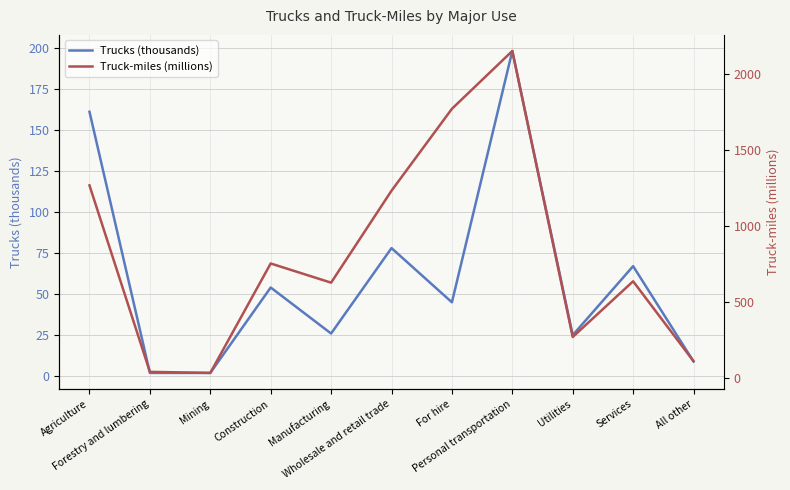

What is the value of the Truck-miles (millions) point at the 8th from the left?

2149